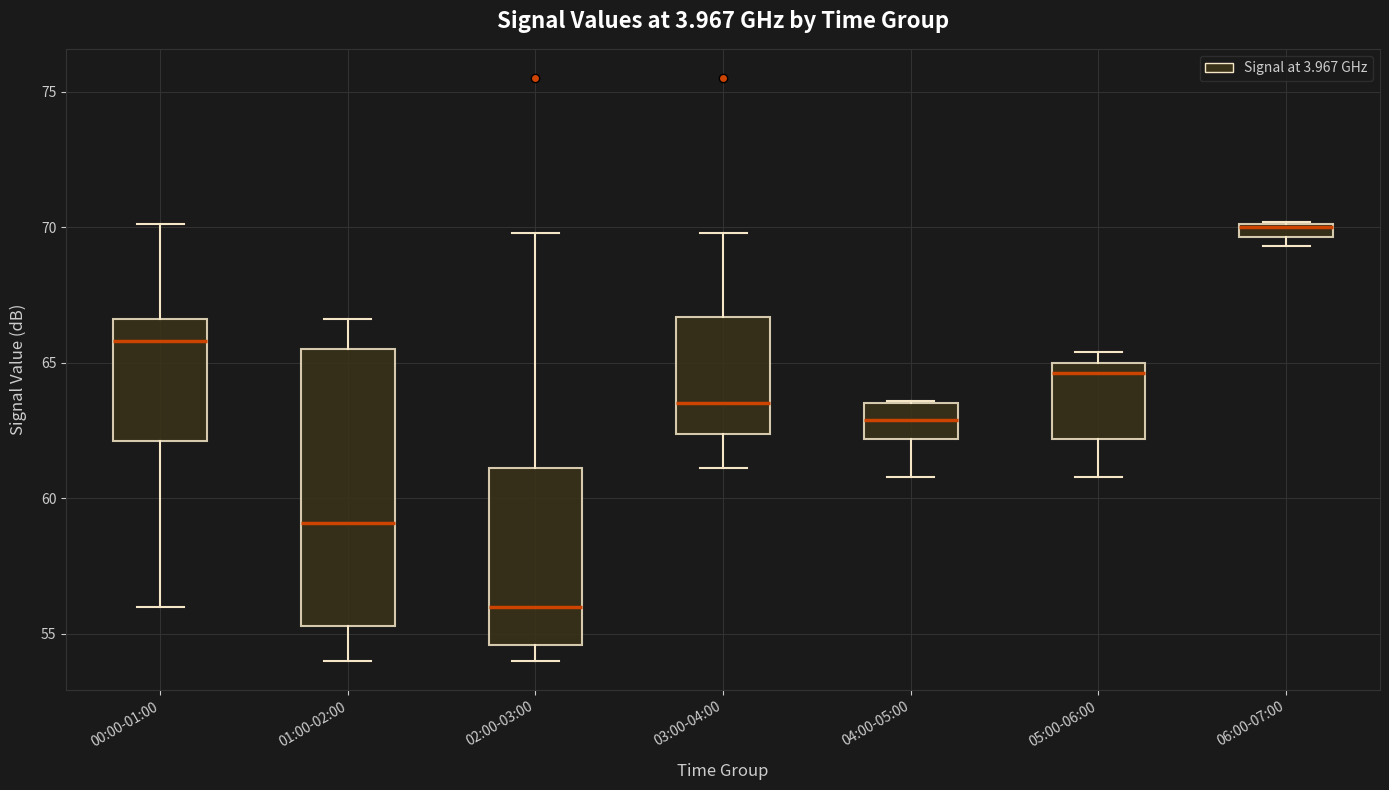

Which box has the lowest median line?

02:00-03:00